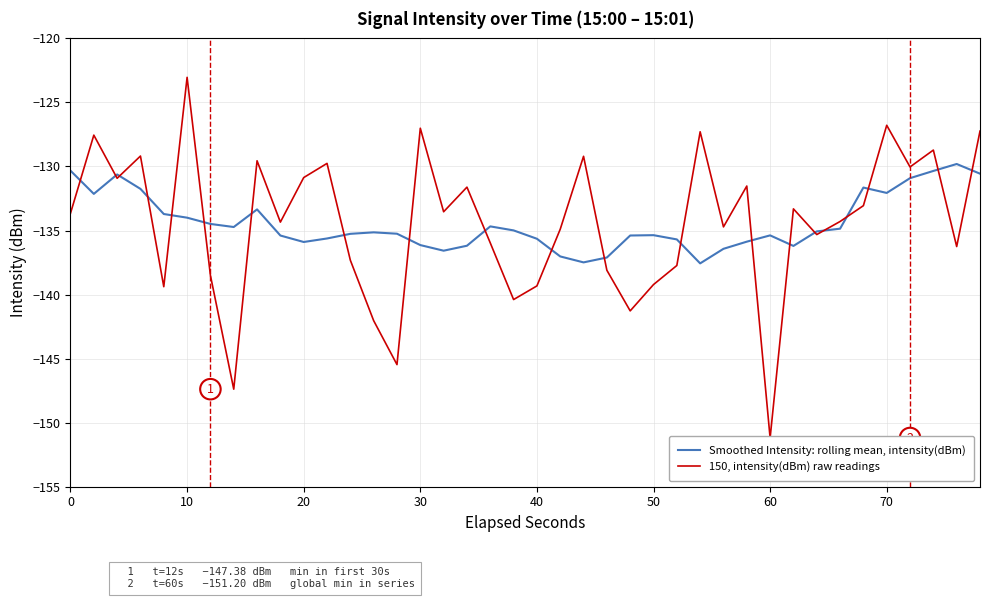

What is the lowest value of the Smoothed Intensity: rolling mean, intensity(dBm) series?

-137.6